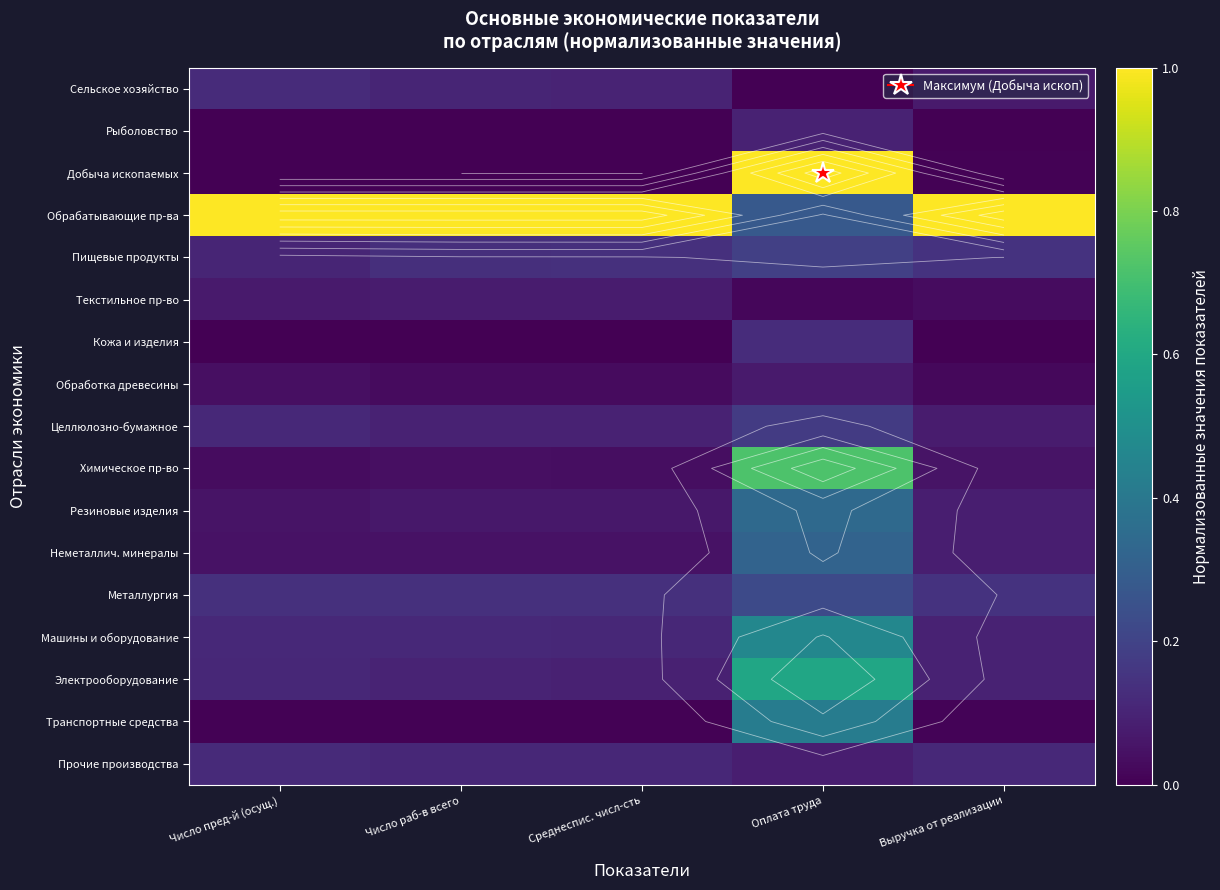

At how many categories does at least one series exceed 0?

5